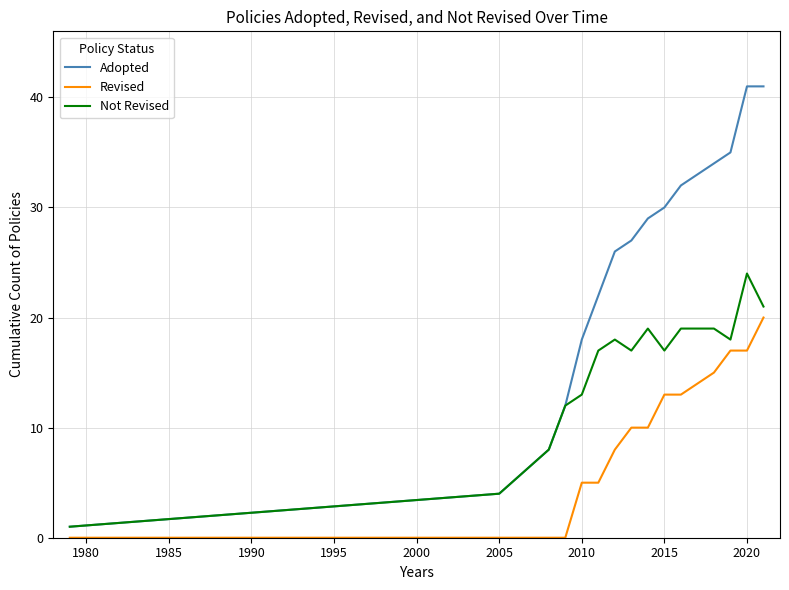

Reading left to right, transcribe all the data shown in this chart.

Adopted: 1	4	8	12	18	22	26	27	29	30	32	33	34	35	41	41
Revised: 0	0	0	0	5	5	8	10	10	13	13	14	15	17	17	20
Not Revised: 1	4	8	12	13	17	18	17	19	17	19	19	19	18	24	21